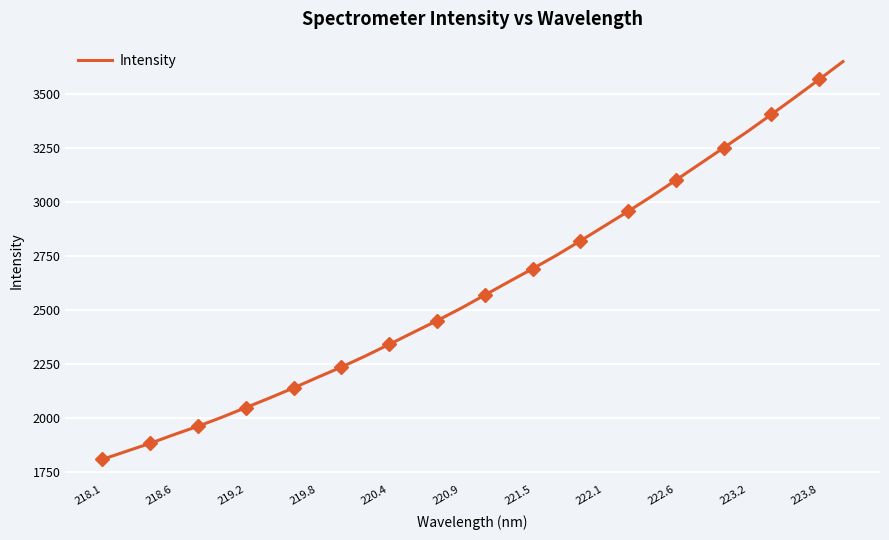

The value of Intensity at 219.2 is 2046.4. True or false?

True